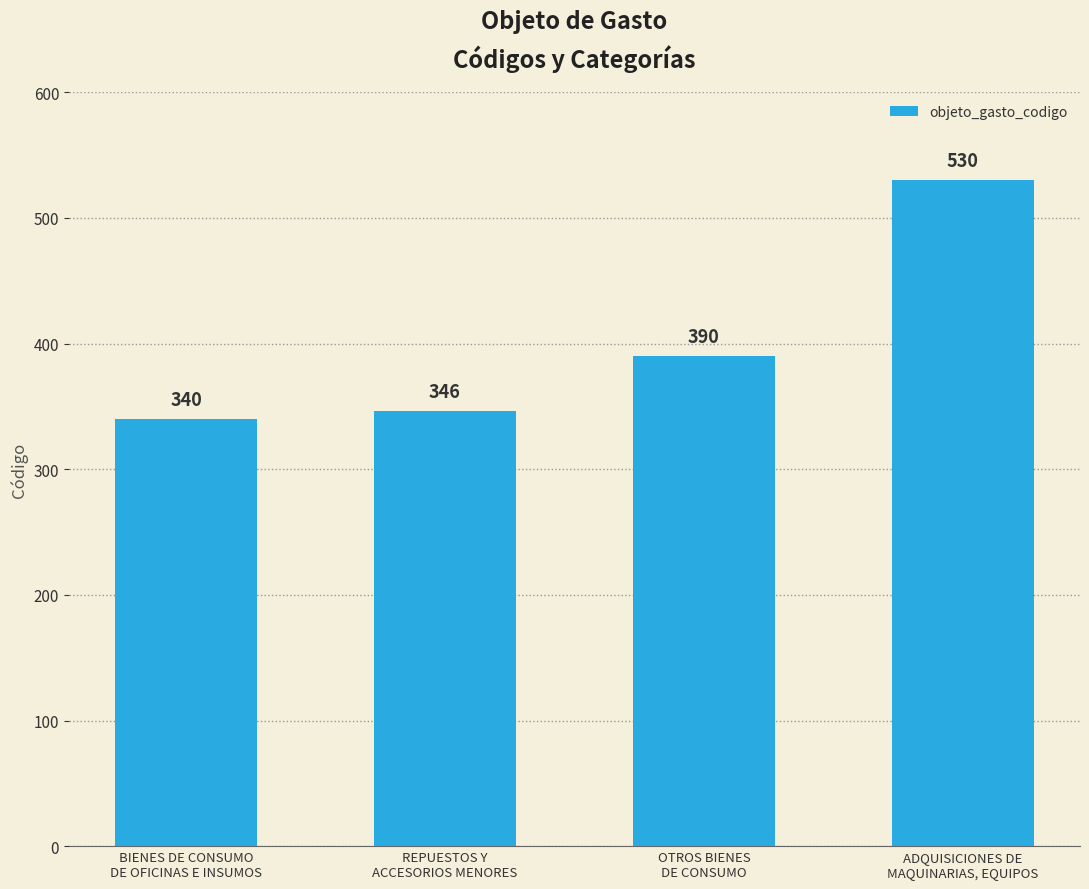

How many categories are shown in the chart?

4